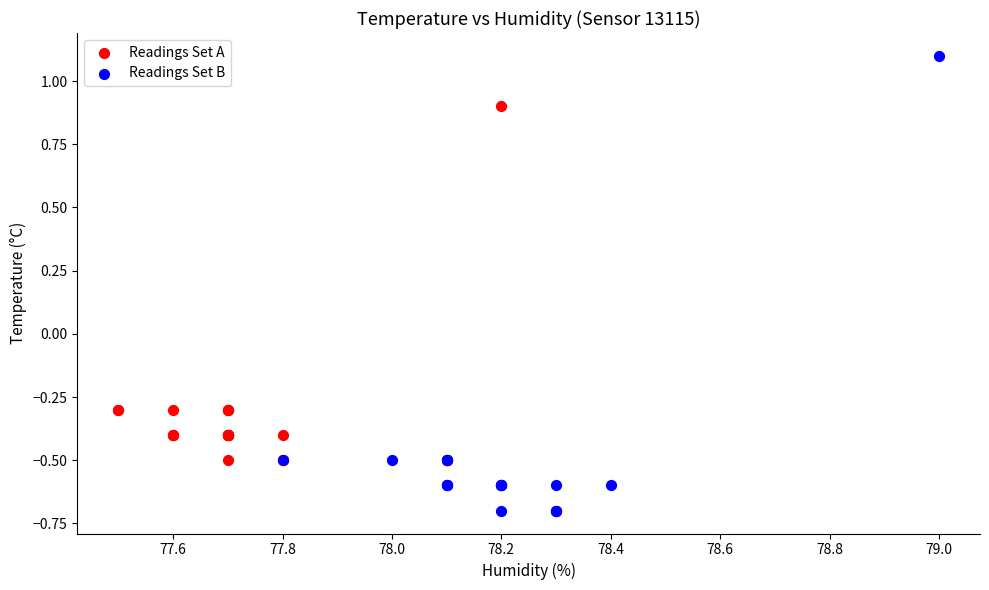

Which series contains the highest Y value?

Readings Set B